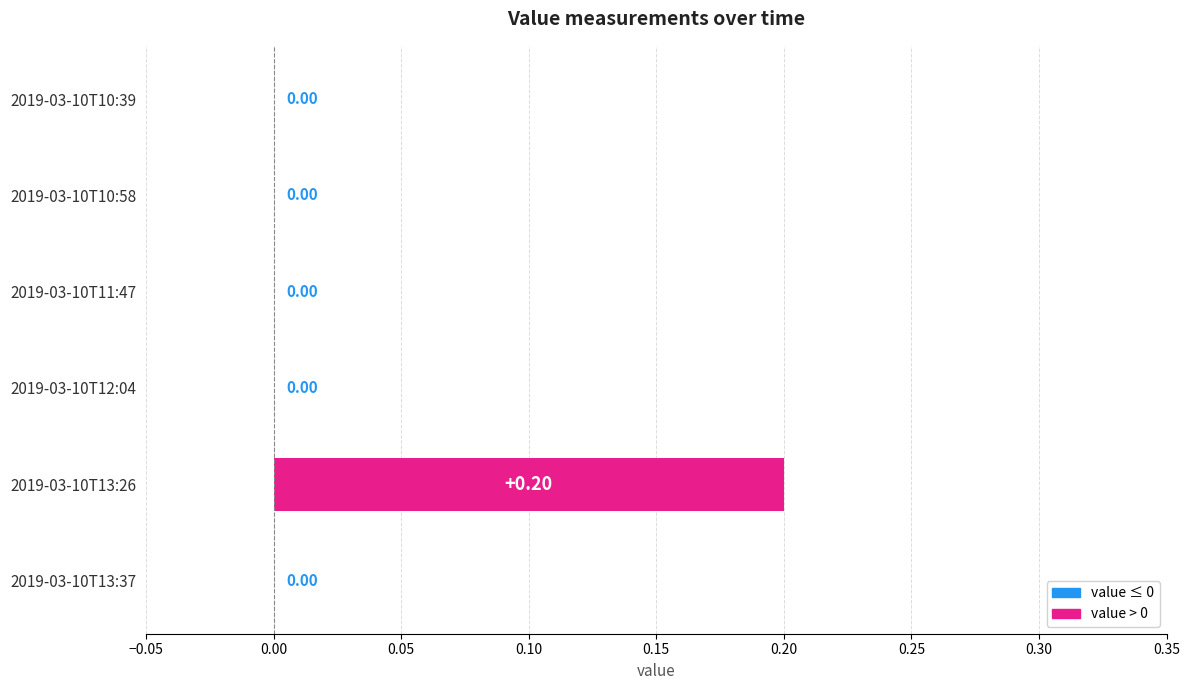

What is the maximum value shown in the chart?

0.2